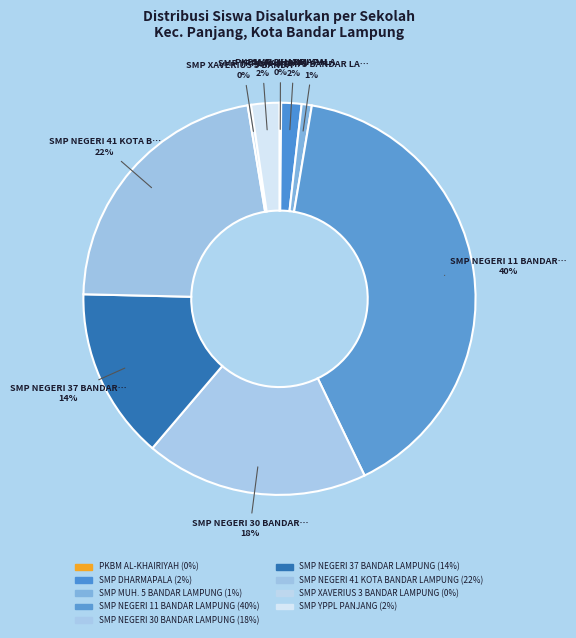

To the nearest percent, what is the combined percentage of SMP NEGERI 37 BANDAR LAMPUNG and SMP NEGERI 11 BANDAR LAMPUNG?

54%